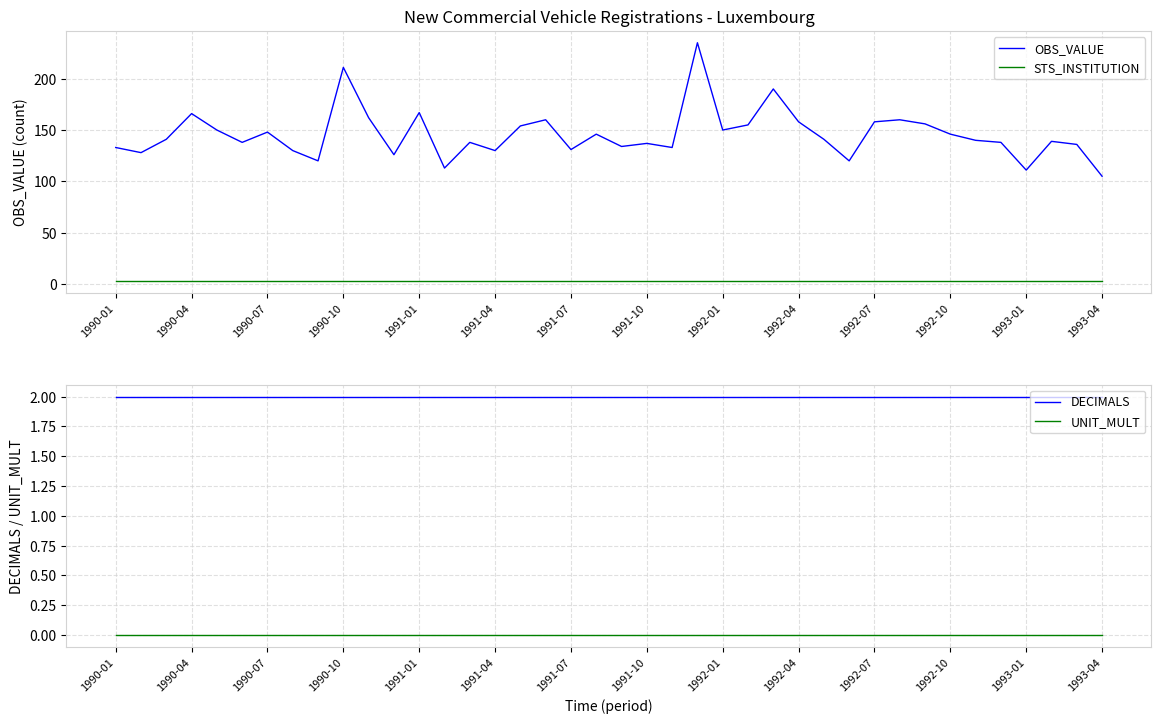

True or false: UNIT_MULT and OBS_VALUE cross at least once.

False